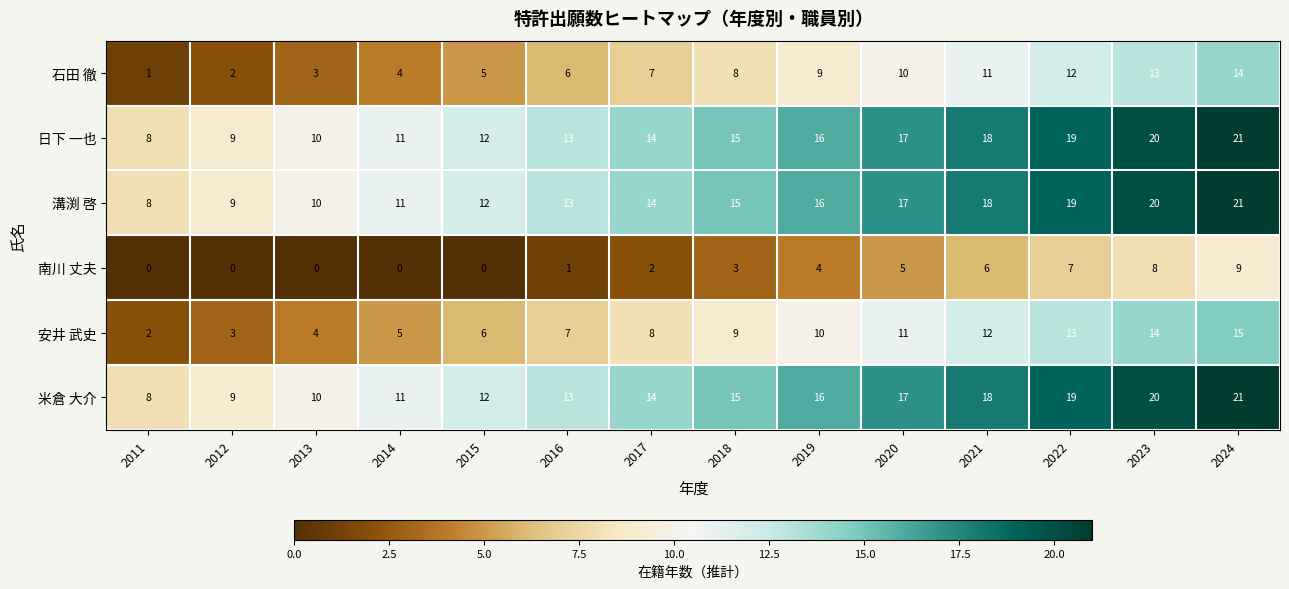

The 安井 武史 series shows 4 at 2013. True or false?

True